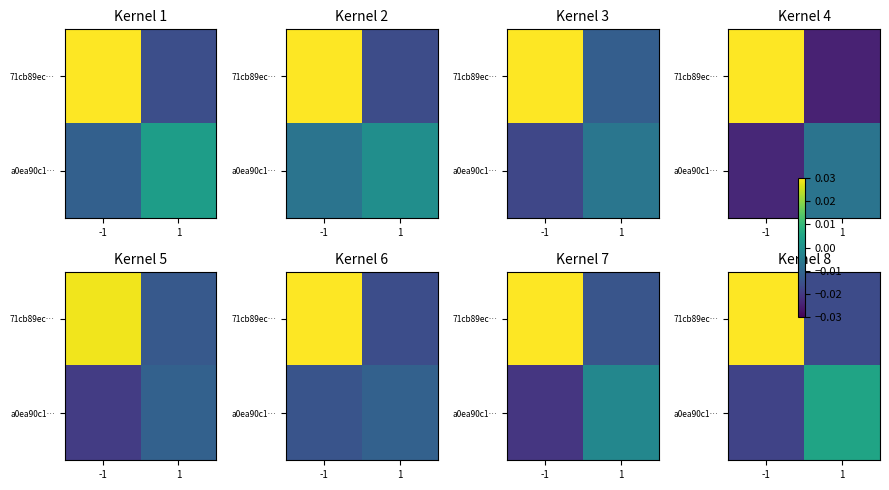

How many data points does each series have?

2